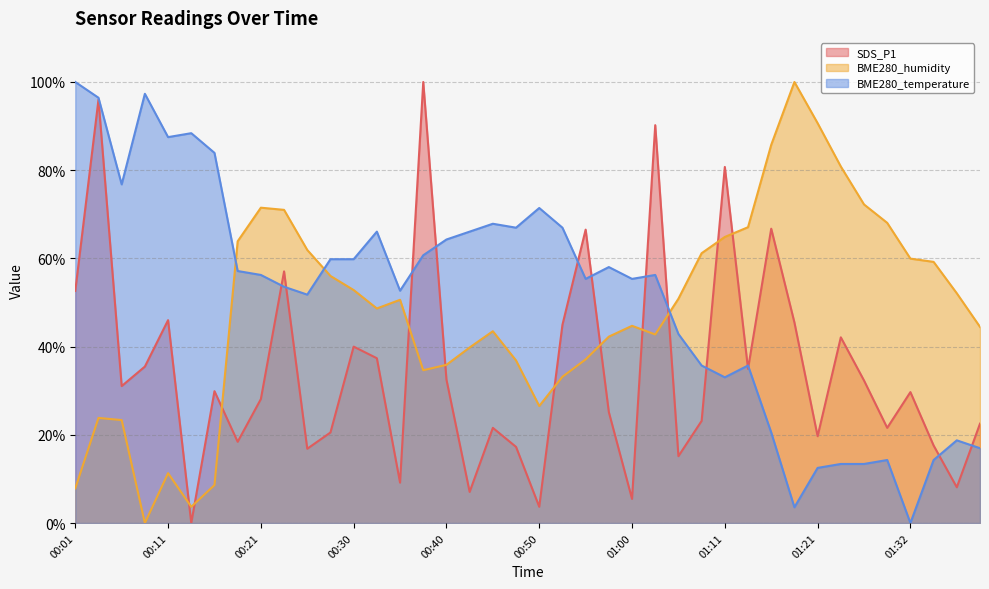

Which series has the largest total across all categories?

BME280_temperature